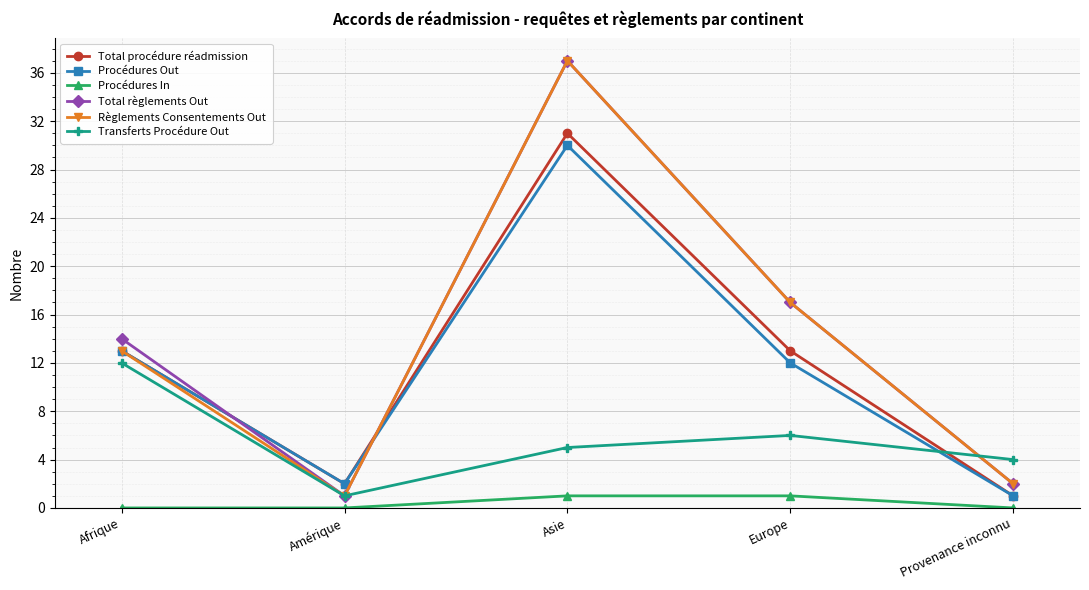

What is the difference between the maximum and minimum values in the Total procédure réadmission series?

30